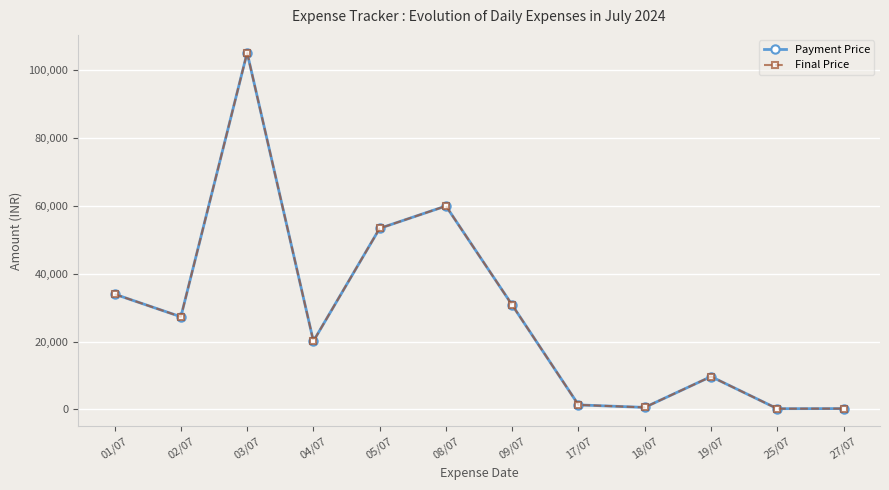

How many distinct data groups are displayed?

2